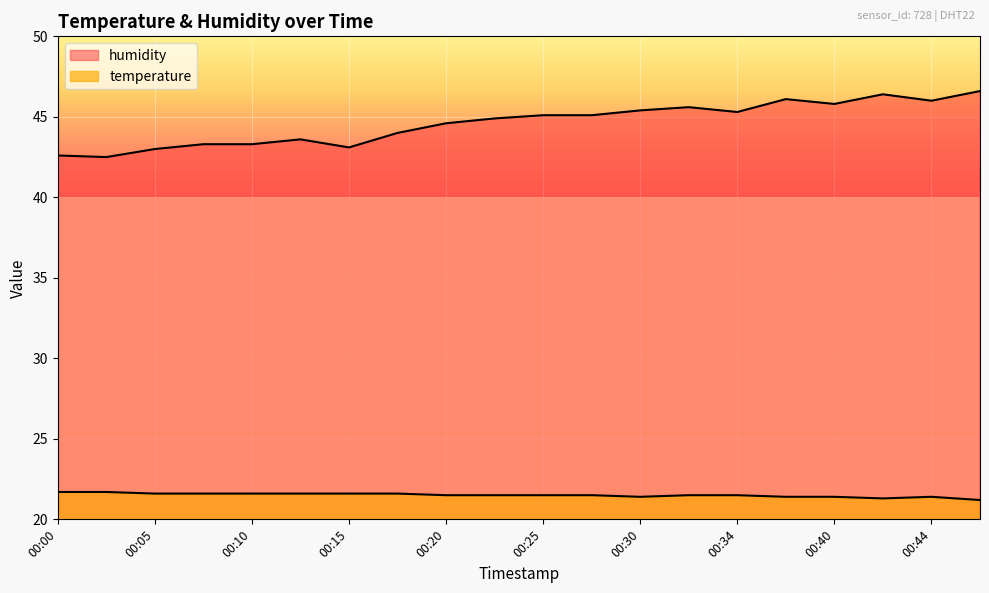

List the series in order of their peak value, highest first.

humidity, temperature